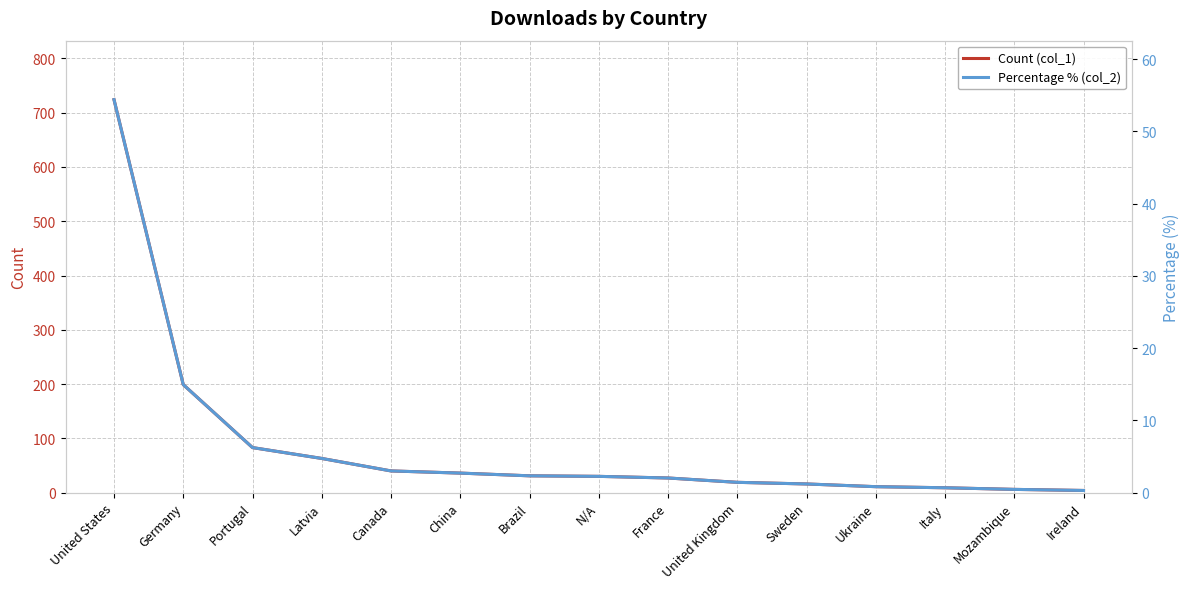

The Count (col_1) series shows 15.1 at Italy. True or false?

False